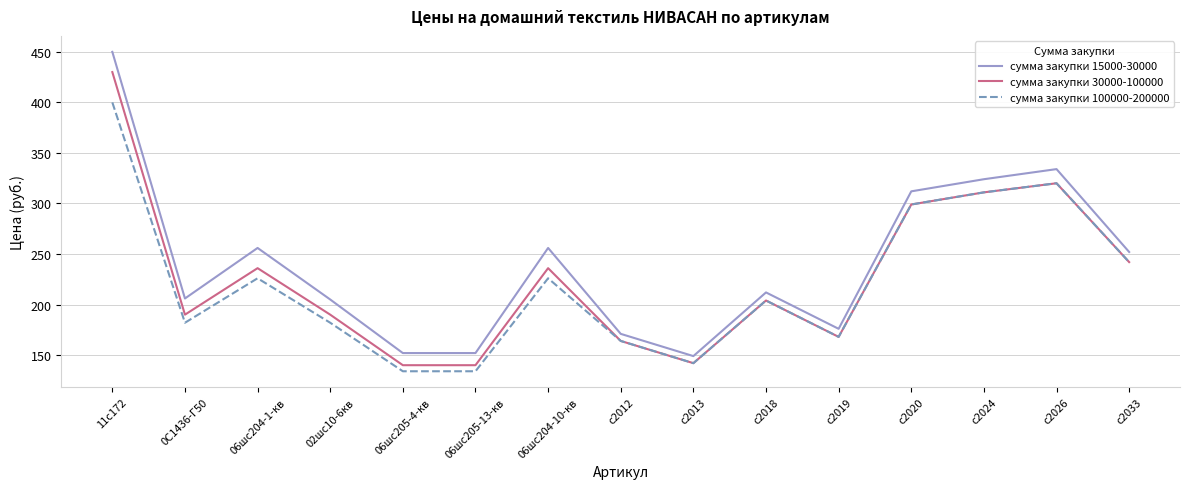

List the series in order of their peak value, lowest first.

сумма закупки 100000-200000, сумма закупки 30000-100000, сумма закупки 15000-30000